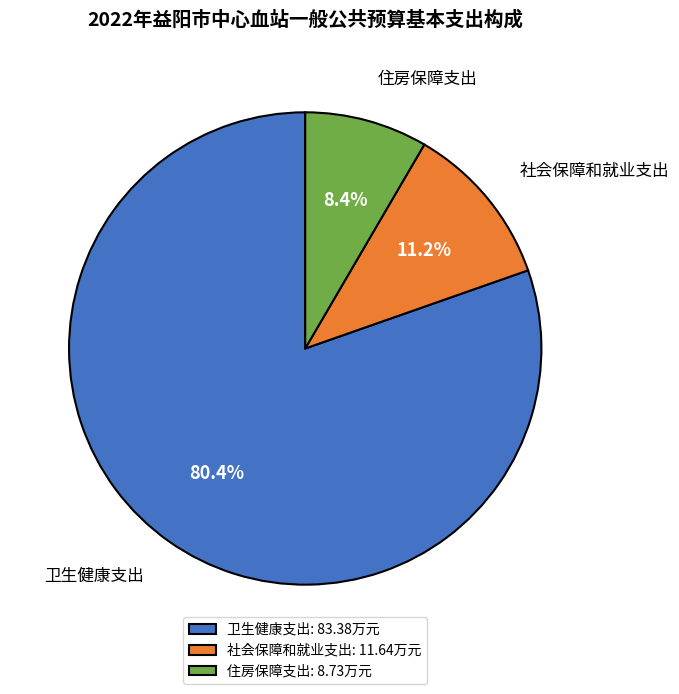

Does 社会保障和就业支出: 11.64万元 represent more than half of the total?

No